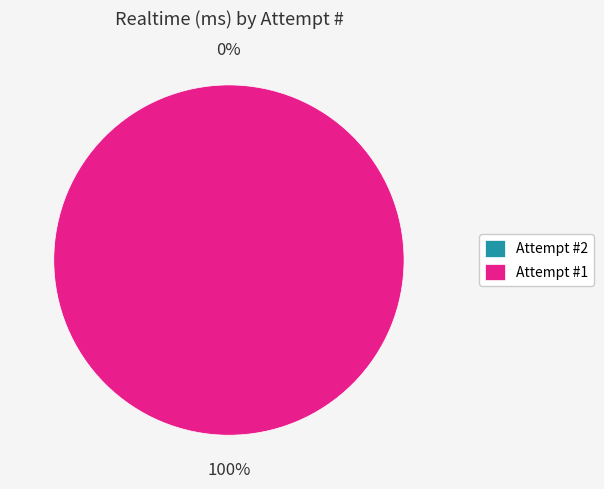

Which slice is the largest?

1